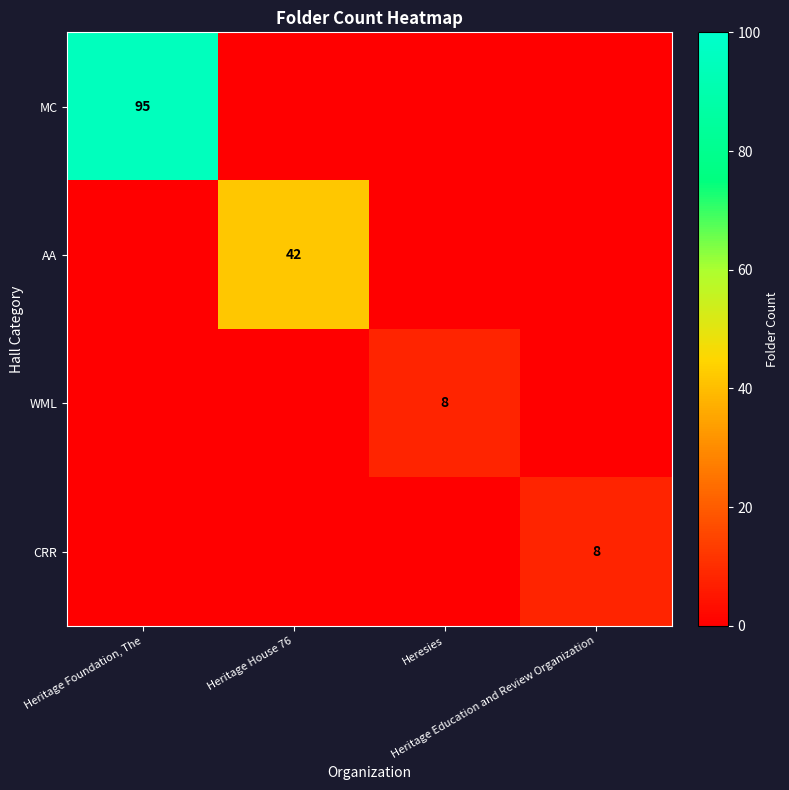

At which category does the chart reach its minimum across all series?

Heritage House 76